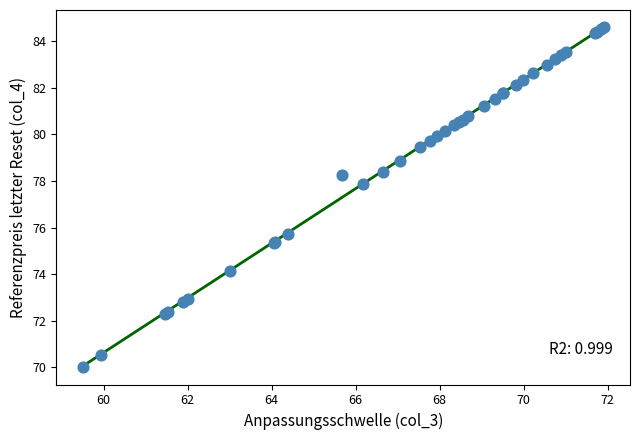

What Y value in the scatter plot is closest to 77?

77.9